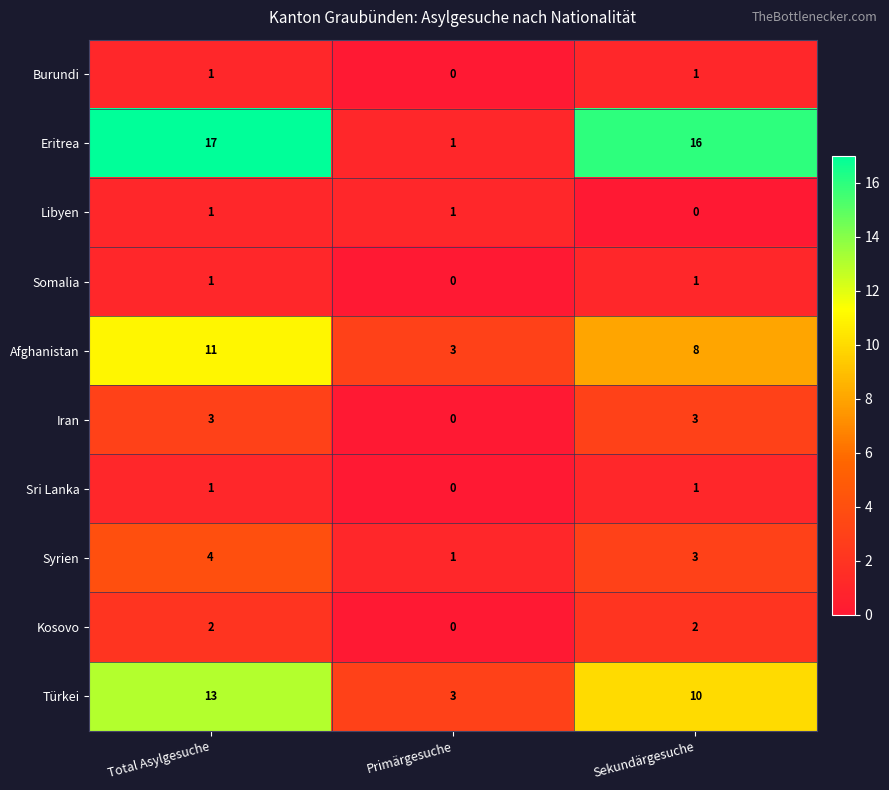

How many data points in Somalia are less than 1?

1